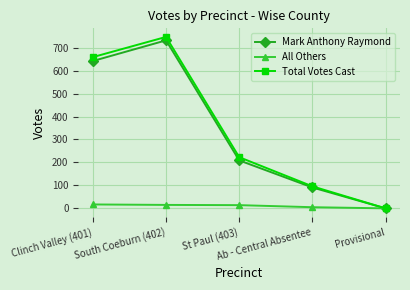

In Mark Anthony Raymond, how many points are higher than both neighbors (excluding endpoints)?

1